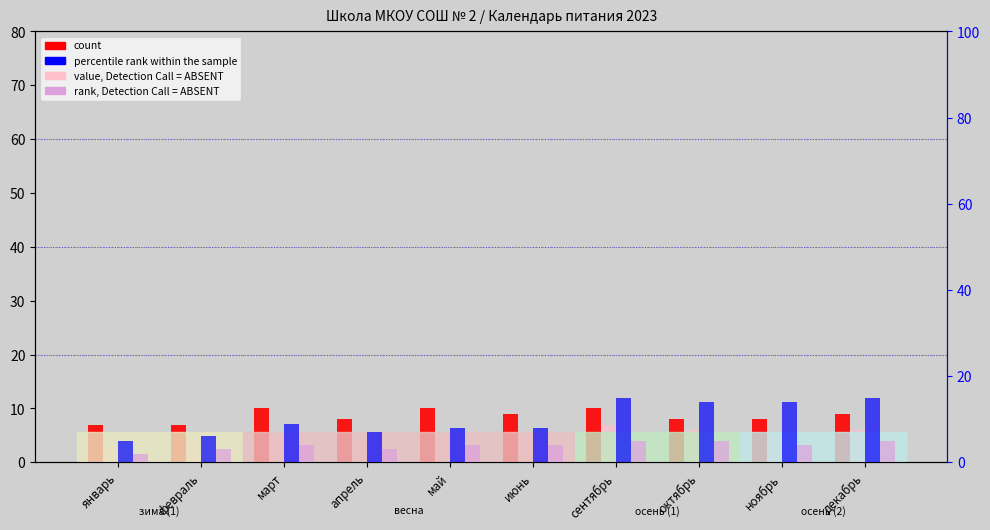

What is the value of the value, Detection Call = ABSENT bar at the 5th from the left?

5